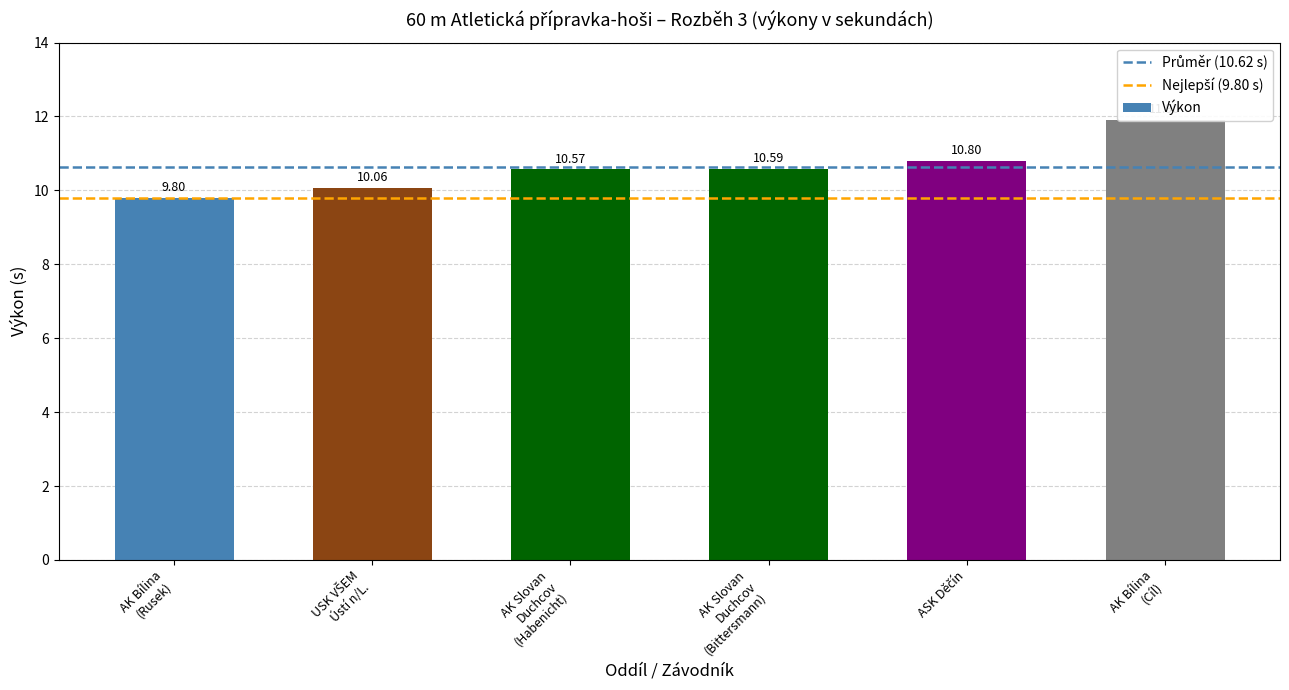

True or false: the data shows 14.8 at ASK Děčín.

False